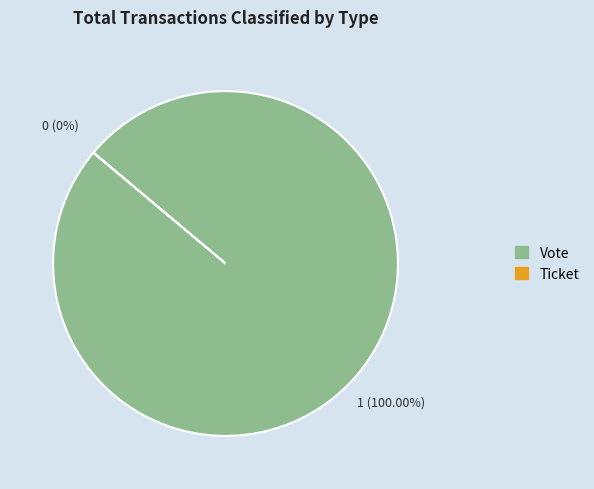

Is there a majority slice in this chart?

Yes